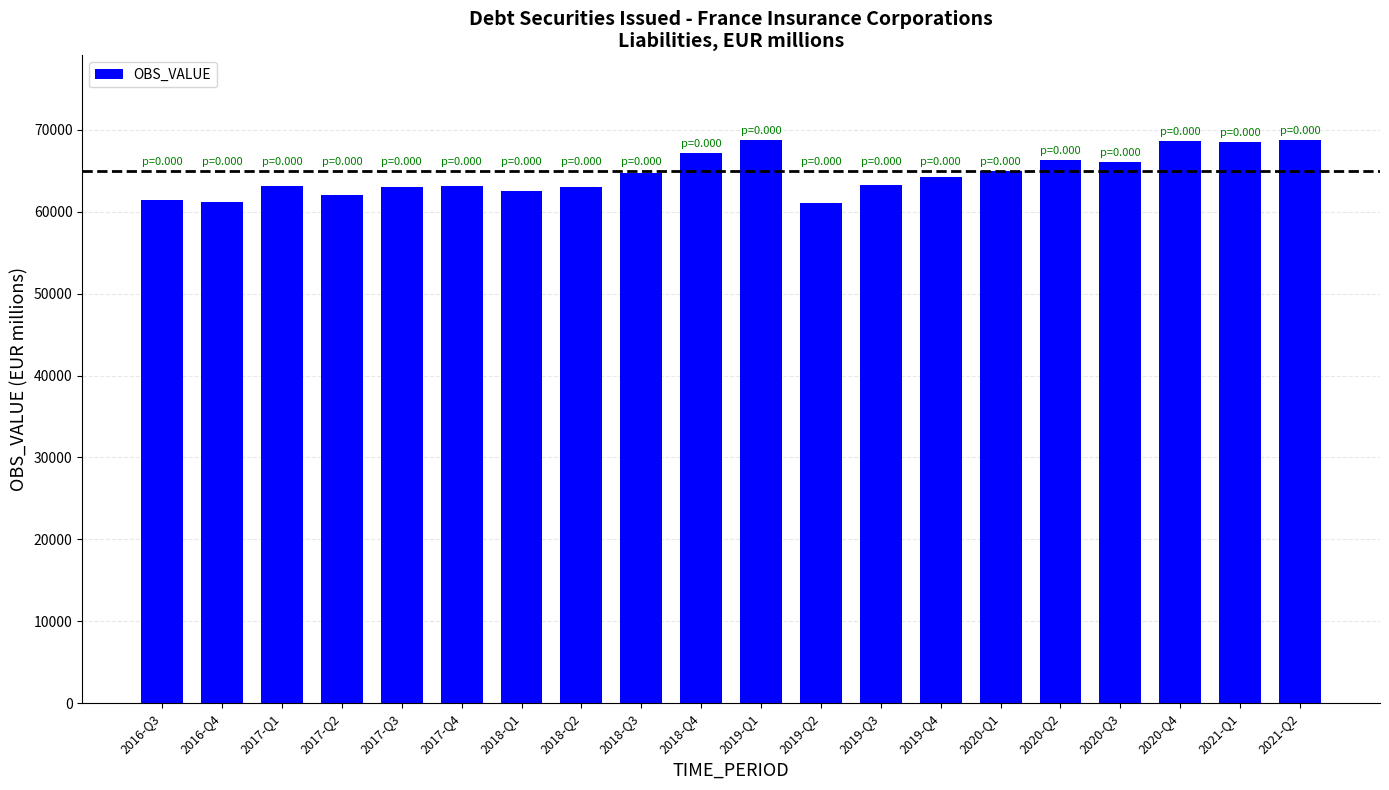

What is the approximate value at 2017-Q1?

63140